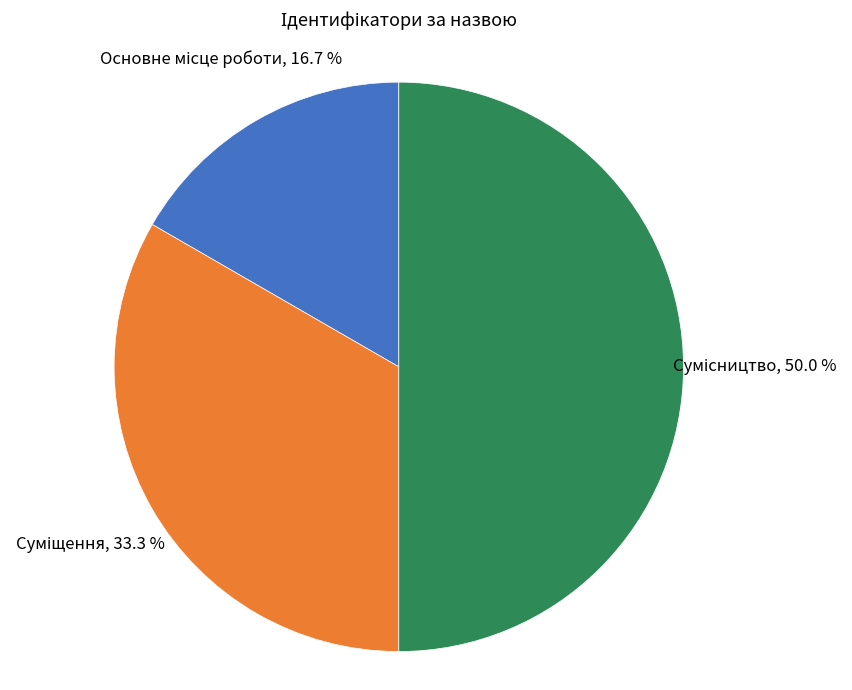

Count the number of slices in the pie.

3